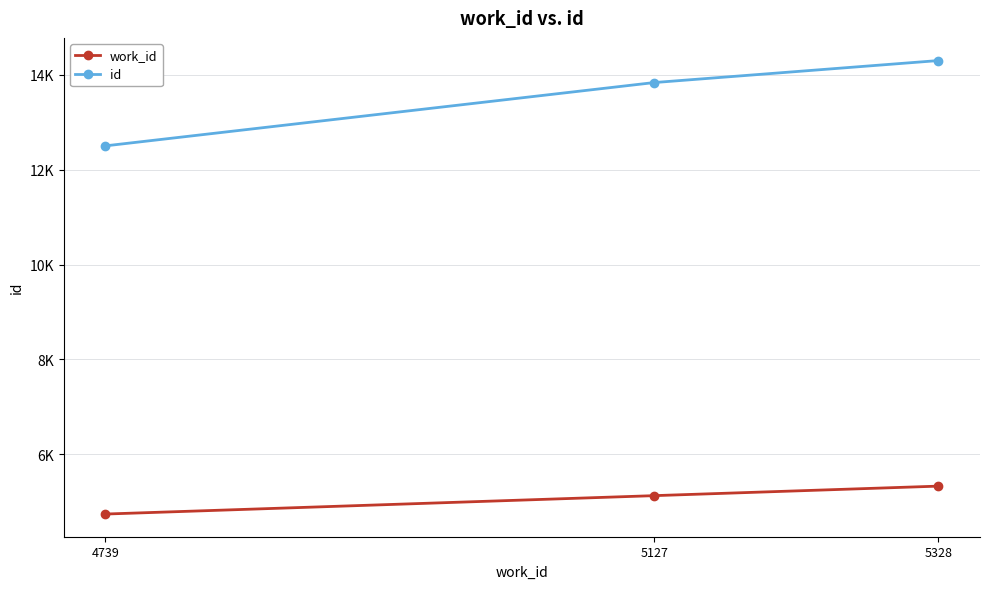

Is this an area chart (filled region under the line)?

No